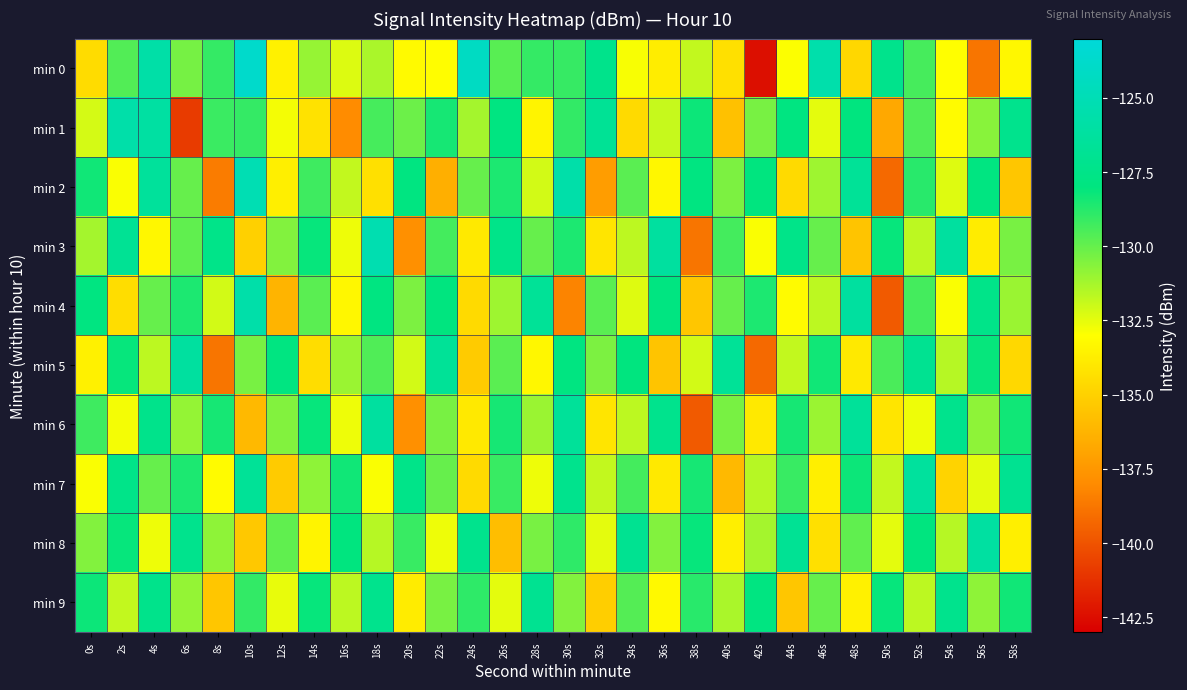

At how many categories does at least one series exceed -134?

30